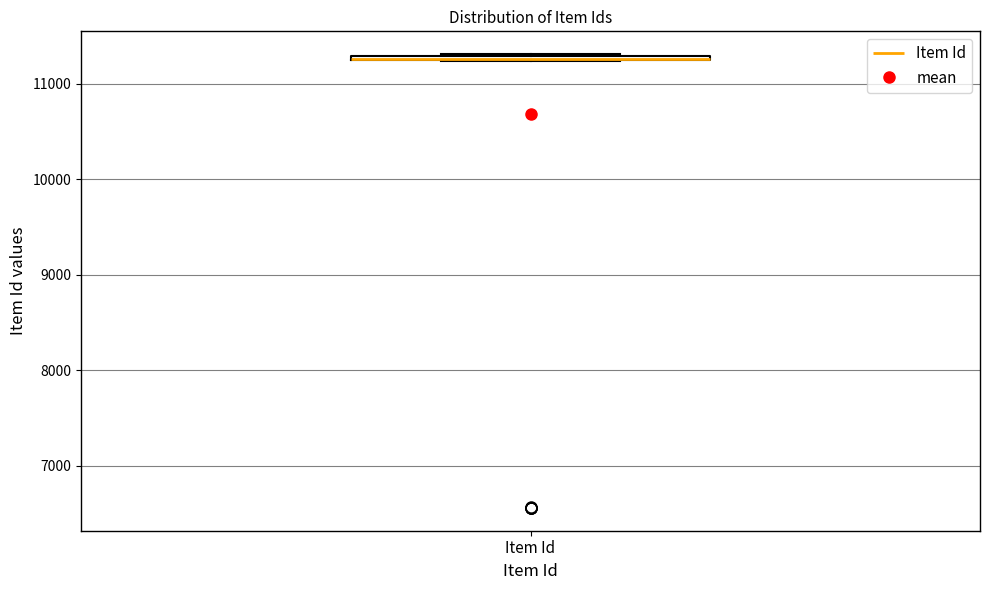

Where is the lower edge of the box for Item Id on the y-axis? The values are not printed on the chart, so give them approximately, as read against the axis.

11200